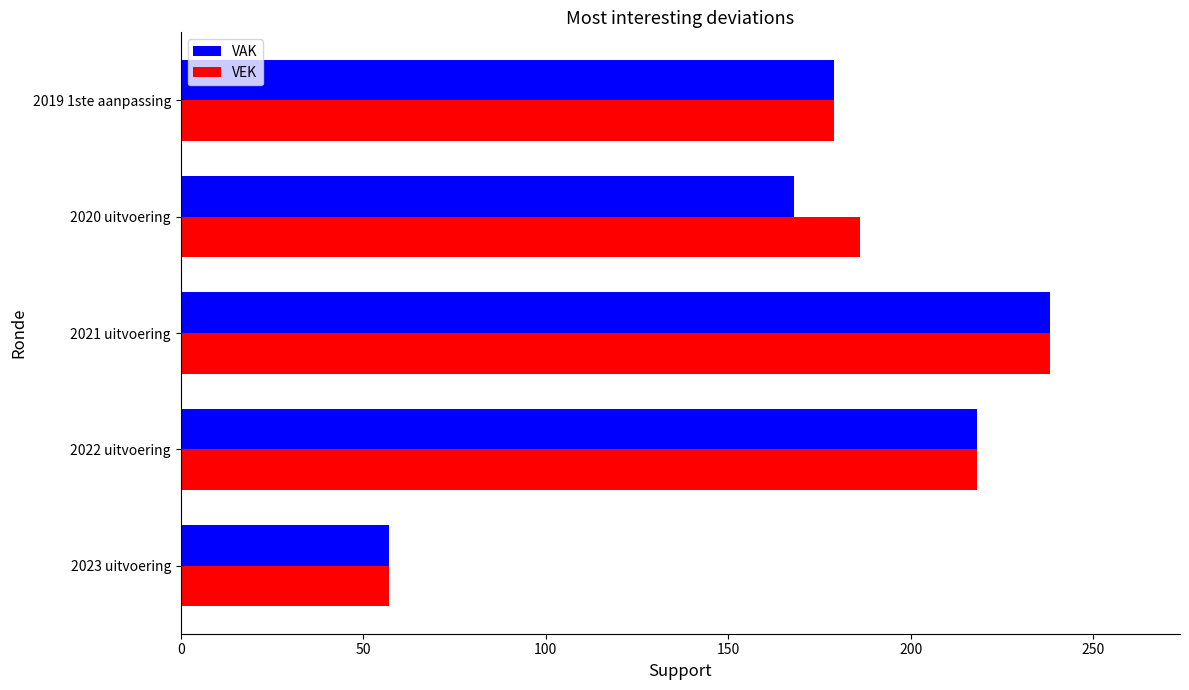

What is the average value of the VAK series?

172